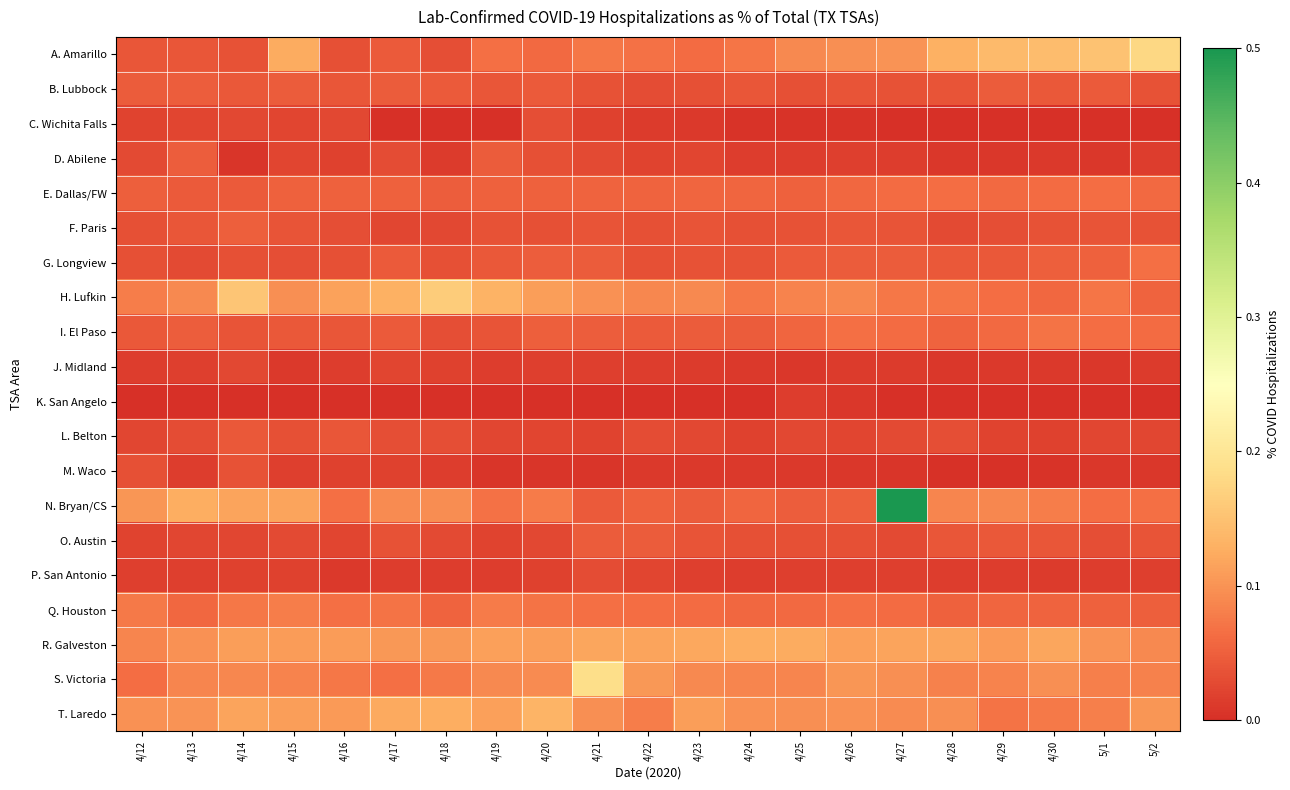

Reading left to right, transcribe all the data shown in this chart.

A. Amarillo: 4/12=0.0	4/13=0.0	4/14=0.0	4/15=0.1	4/16=0.0	4/17=0.0	4/18=0.0	4/19=0.1	4/20=0.1	4/21=0.1	4/22=0.1	4/23=0.1	4/24=0.1	4/25=0.1	4/26=0.1	4/27=0.1	4/28=0.1	4/29=0.1	4/30=0.1	5/1=0.2	5/2=0.2
B. Lubbock: 4/12=0.0	4/13=0.0	4/14=0.0	4/15=0.0	4/16=0.0	4/17=0.0	4/18=0.0	4/19=0.0	4/20=0.0	4/21=0.0	4/22=0.0	4/23=0.0	4/24=0.0	4/25=0.0	4/26=0.0	4/27=0.0	4/28=0.0	4/29=0.0	4/30=0.0	5/1=0.0	5/2=0.0
C. Wichita Falls: 4/12=0.0	4/13=0.0	4/14=0.0	4/15=0.0	4/16=0.0	4/17=0.0	4/18=0.0	4/19=0.0	4/20=0.0	4/21=0.0	4/22=0.0	4/23=0.0	4/24=0.0	4/25=0.0	4/26=0.0	4/27=0.0	4/28=0.0	4/29=0.0	4/30=0.0	5/1=0.0	5/2=0.0
D. Abilene: 4/12=0.0	4/13=0.0	4/14=0.0	4/15=0.0	4/16=0.0	4/17=0.0	4/18=0.0	4/19=0.0	4/20=0.0	4/21=0.0	4/22=0.0	4/23=0.0	4/24=0.0	4/25=0.0	4/26=0.0	4/27=0.0	4/28=0.0	4/29=0.0	4/30=0.0	5/1=0.0	5/2=0.0
E. Dallas/FW: 4/12=0.1	4/13=0.0	4/14=0.0	4/15=0.1	4/16=0.1	4/17=0.1	4/18=0.0	4/19=0.1	4/20=0.1	4/21=0.1	4/22=0.1	4/23=0.1	4/24=0.1	4/25=0.1	4/26=0.1	4/27=0.1	4/28=0.1	4/29=0.1	4/30=0.1	5/1=0.1	5/2=0.1
F. Paris: 4/12=0.0	4/13=0.0	4/14=0.1	4/15=0.0	4/16=0.0	4/17=0.0	4/18=0.0	4/19=0.0	4/20=0.0	4/21=0.0	4/22=0.0	4/23=0.0	4/24=0.0	4/25=0.0	4/26=0.0	4/27=0.0	4/28=0.0	4/29=0.0	4/30=0.0	5/1=0.0	5/2=0.0
G. Longview: 4/12=0.0	4/13=0.0	4/14=0.0	4/15=0.0	4/16=0.0	4/17=0.0	4/18=0.0	4/19=0.0	4/20=0.0	4/21=0.0	4/22=0.0	4/23=0.0	4/24=0.0	4/25=0.0	4/26=0.0	4/27=0.0	4/28=0.0	4/29=0.0	4/30=0.0	5/1=0.1	5/2=0.1
H. Lufkin: 4/12=0.1	4/13=0.1	4/14=0.2	4/15=0.1	4/16=0.1	4/17=0.1	4/18=0.2	4/19=0.1	4/20=0.1	4/21=0.1	4/22=0.1	4/23=0.1	4/24=0.1	4/25=0.1	4/26=0.1	4/27=0.1	4/28=0.1	4/29=0.1	4/30=0.1	5/1=0.1	5/2=0.1
I. El Paso: 4/12=0.0	4/13=0.0	4/14=0.0	4/15=0.0	4/16=0.0	4/17=0.0	4/18=0.0	4/19=0.0	4/20=0.0	4/21=0.0	4/22=0.0	4/23=0.0	4/24=0.0	4/25=0.1	4/26=0.1	4/27=0.1	4/28=0.1	4/29=0.1	4/30=0.1	5/1=0.1	5/2=0.1
J. Midland: 4/12=0.0	4/13=0.0	4/14=0.0	4/15=0.0	4/16=0.0	4/17=0.0	4/18=0.0	4/19=0.0	4/20=0.0	4/21=0.0	4/22=0.0	4/23=0.0	4/24=0.0	4/25=0.0	4/26=0.0	4/27=0.0	4/28=0.0	4/29=0.0	4/30=0.0	5/1=0.0	5/2=0.0
K. San Angelo: 4/12=0.0	4/13=0.0	4/14=0.0	4/15=0.0	4/16=0.0	4/17=0.0	4/18=0.0	4/19=0.0	4/20=0.0	4/21=0.0	4/22=0.0	4/23=0.0	4/24=0.0	4/25=0.0	4/26=0.0	4/27=0.0	4/28=0.0	4/29=0.0	4/30=0.0	5/1=0.0	5/2=0.0
L. Belton: 4/12=0.0	4/13=0.0	4/14=0.0	4/15=0.0	4/16=0.0	4/17=0.0	4/18=0.0	4/19=0.0	4/20=0.0	4/21=0.0	4/22=0.0	4/23=0.0	4/24=0.0	4/25=0.0	4/26=0.0	4/27=0.0	4/28=0.0	4/29=0.0	4/30=0.0	5/1=0.0	5/2=0.0
M. Waco: 4/12=0.0	4/13=0.0	4/14=0.0	4/15=0.0	4/16=0.0	4/17=0.0	4/18=0.0	4/19=0.0	4/20=0.0	4/21=0.0	4/22=0.0	4/23=0.0	4/24=0.0	4/25=0.0	4/26=0.0	4/27=0.0	4/28=0.0	4/29=0.0	4/30=0.0	5/1=0.0	5/2=0.0
N. Bryan/CS: 4/12=0.1	4/13=0.1	4/14=0.1	4/15=0.1	4/16=0.1	4/17=0.1	4/18=0.1	4/19=0.1	4/20=0.1	4/21=0.0	4/22=0.1	4/23=0.0	4/24=0.1	4/25=0.0	4/26=0.1	4/27=0.5	4/28=0.1	4/29=0.1	4/30=0.1	5/1=0.1	5/2=0.1
O. Austin: 4/12=0.0	4/13=0.0	4/14=0.0	4/15=0.0	4/16=0.0	4/17=0.0	4/18=0.0	4/19=0.0	4/20=0.0	4/21=0.0	4/22=0.0	4/23=0.0	4/24=0.0	4/25=0.0	4/26=0.0	4/27=0.0	4/28=0.0	4/29=0.0	4/30=0.0	5/1=0.0	5/2=0.0
P. San Antonio: 4/12=0.0	4/13=0.0	4/14=0.0	4/15=0.0	4/16=0.0	4/17=0.0	4/18=0.0	4/19=0.0	4/20=0.0	4/21=0.0	4/22=0.0	4/23=0.0	4/24=0.0	4/25=0.0	4/26=0.0	4/27=0.0	4/28=0.0	4/29=0.0	4/30=0.0	5/1=0.0	5/2=0.0
Q. Houston: 4/12=0.1	4/13=0.1	4/14=0.1	4/15=0.1	4/16=0.1	4/17=0.1	4/18=0.1	4/19=0.1	4/20=0.1	4/21=0.1	4/22=0.1	4/23=0.1	4/24=0.1	4/25=0.1	4/26=0.1	4/27=0.1	4/28=0.1	4/29=0.1	4/30=0.1	5/1=0.1	5/2=0.1
R. Galveston: 4/12=0.1	4/13=0.1	4/14=0.1	4/15=0.1	4/16=0.1	4/17=0.1	4/18=0.1	4/19=0.1	4/20=0.1	4/21=0.1	4/22=0.1	4/23=0.1	4/24=0.1	4/25=0.1	4/26=0.1	4/27=0.1	4/28=0.1	4/29=0.1	4/30=0.1	5/1=0.1	5/2=0.1
S. Victoria: 4/12=0.1	4/13=0.1	4/14=0.1	4/15=0.1	4/16=0.1	4/17=0.1	4/18=0.1	4/19=0.1	4/20=0.1	4/21=0.2	4/22=0.1	4/23=0.1	4/24=0.1	4/25=0.1	4/26=0.1	4/27=0.1	4/28=0.1	4/29=0.1	4/30=0.1	5/1=0.1	5/2=0.1
T. Laredo: 4/12=0.1	4/13=0.1	4/14=0.1	4/15=0.1	4/16=0.1	4/17=0.1	4/18=0.1	4/19=0.1	4/20=0.1	4/21=0.1	4/22=0.1	4/23=0.1	4/24=0.1	4/25=0.1	4/26=0.1	4/27=0.1	4/28=0.1	4/29=0.1	4/30=0.1	5/1=0.1	5/2=0.1